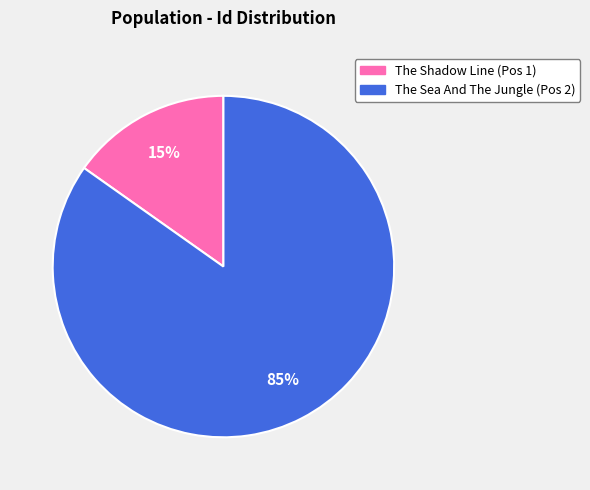

The The Sea And The Jungle slice represents 85% of the pie. True or false?

True